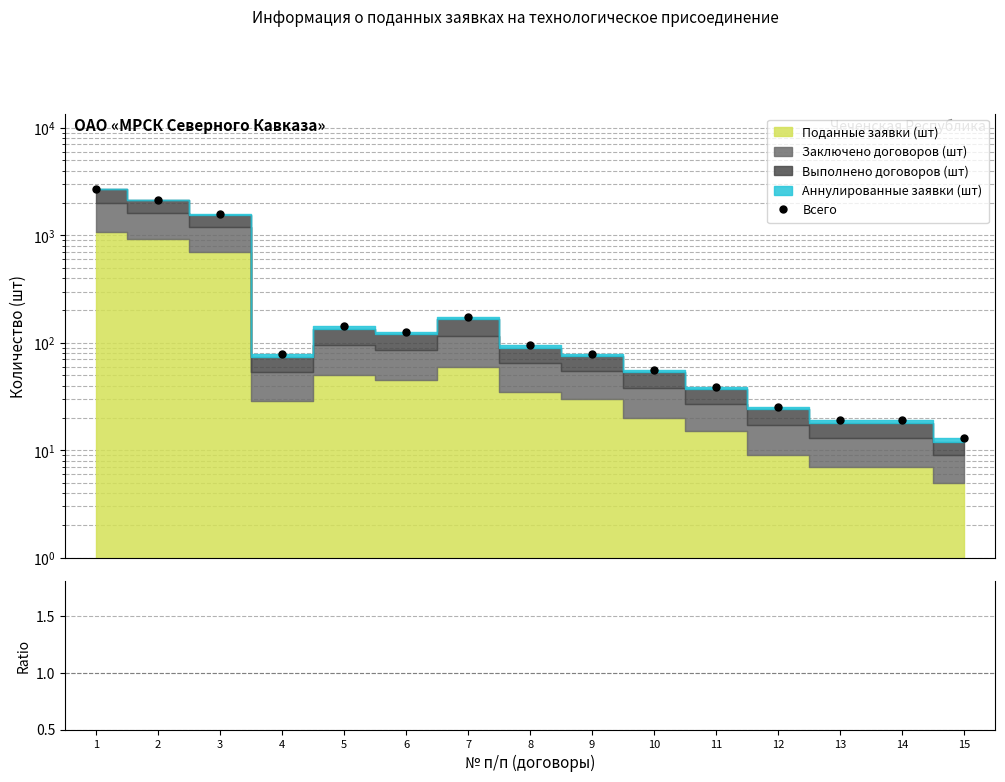

The value of Всего at 14 is 19.0. True or false?

True